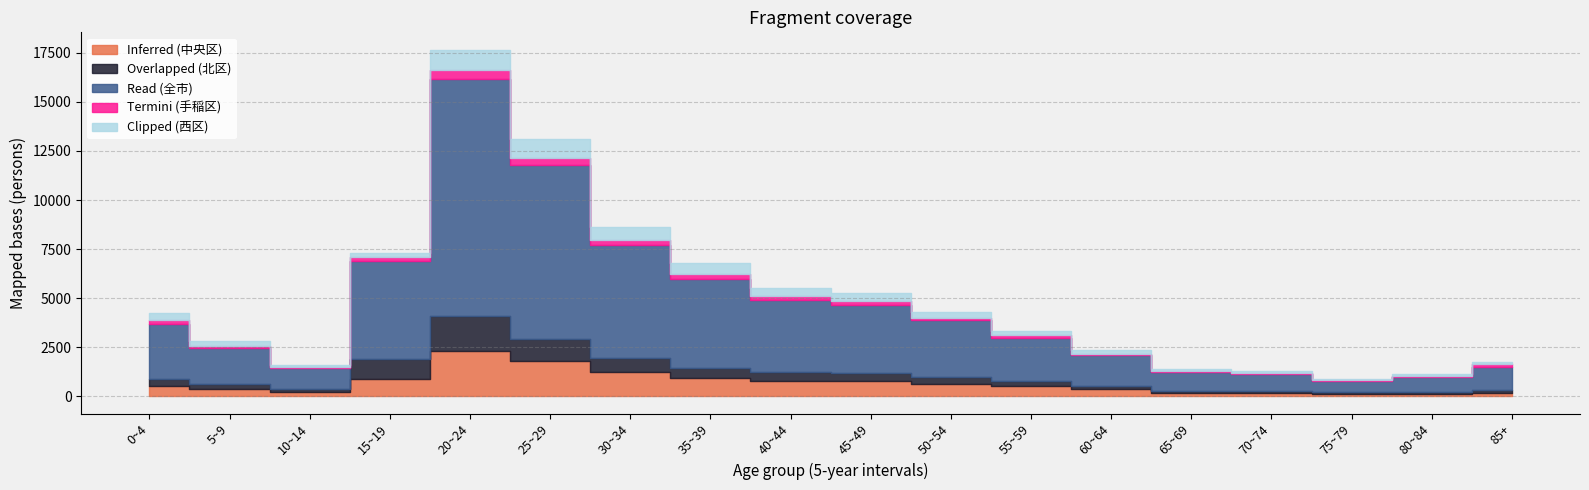

What is the highest value of the Overlapped (北区) series?

1768